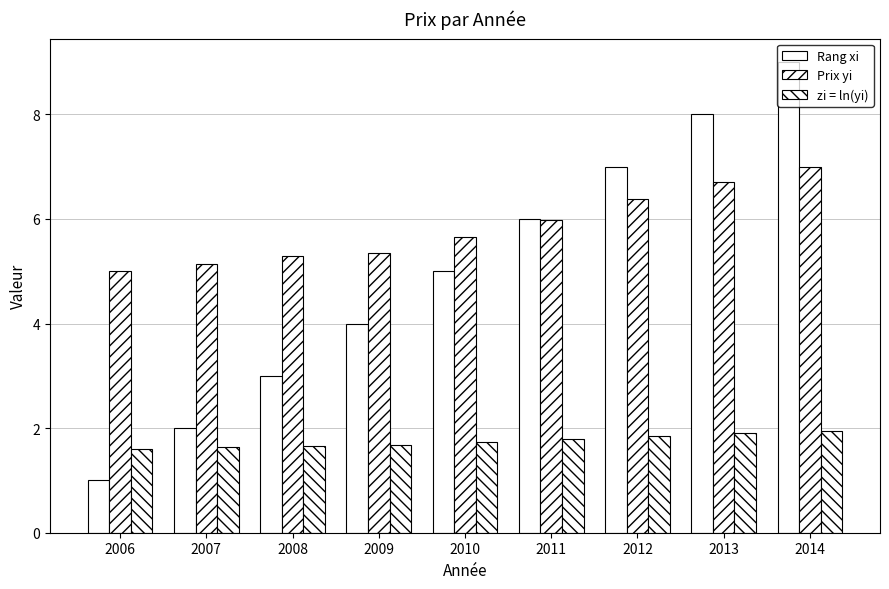

What is the value of the zi = ln(yi) bar at the 3rd from the left?

1.7